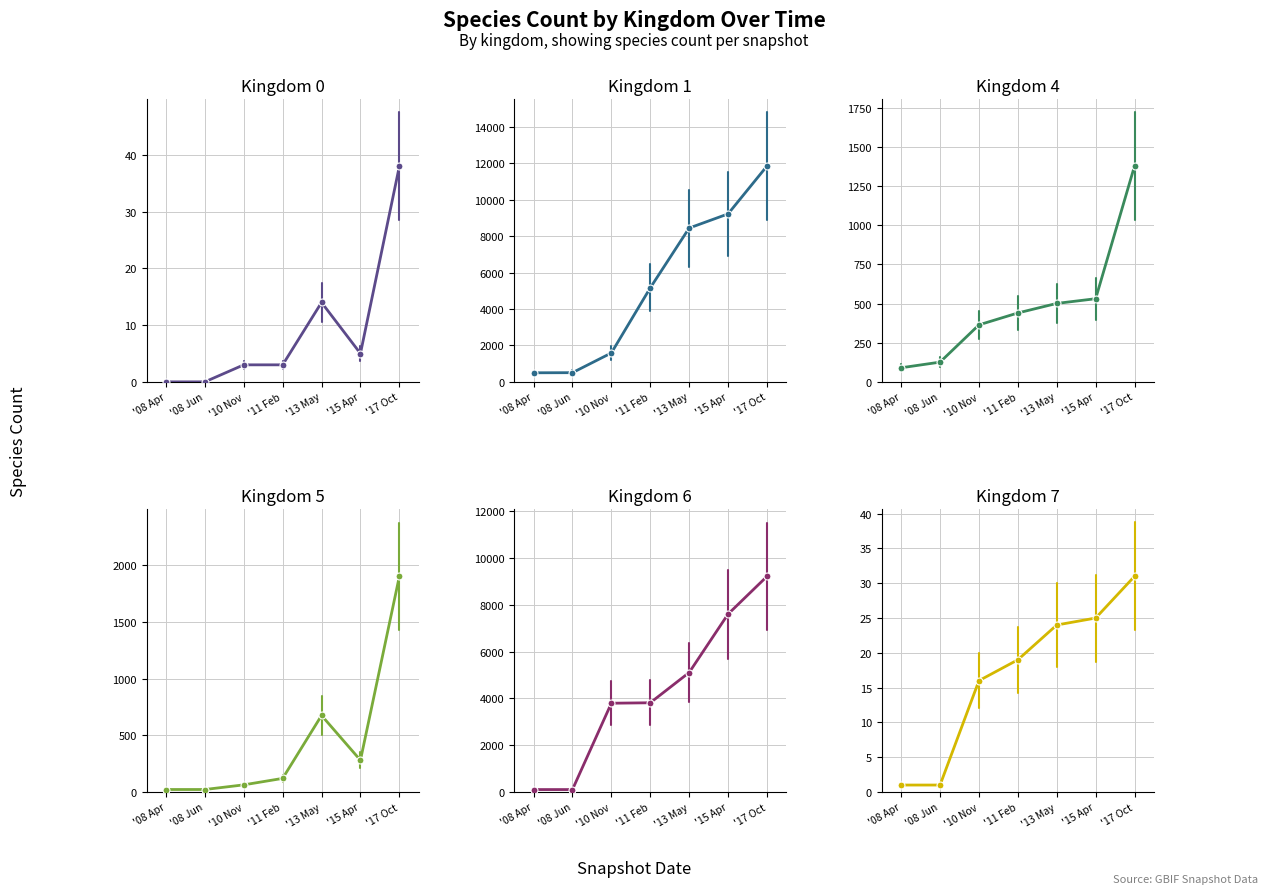

What is the difference between the Kingdom 7 values at '15 Apr and '08 Apr?

24